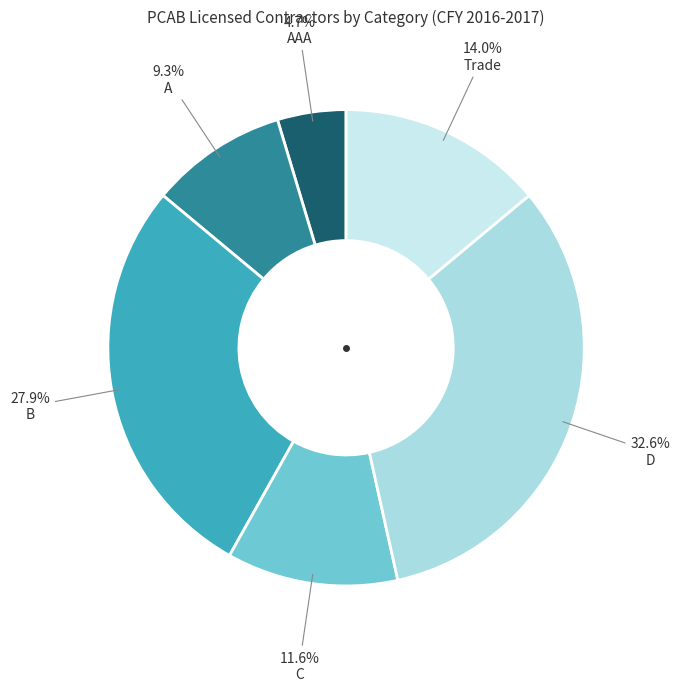

To the nearest percent, what is the difference between the largest and smallest slice percentages?

28%